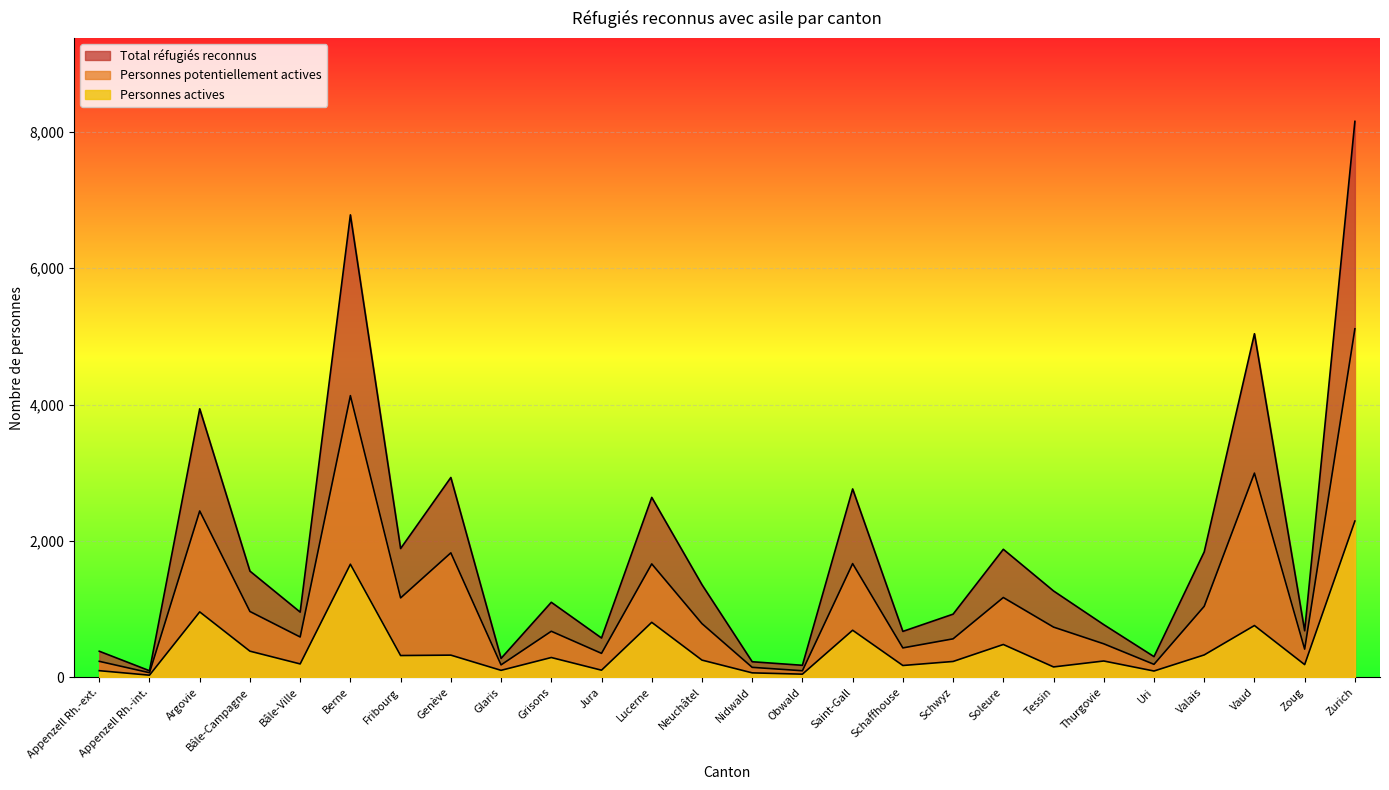

How many interior local peaks does the Personnes potentiellement actives series have?

8